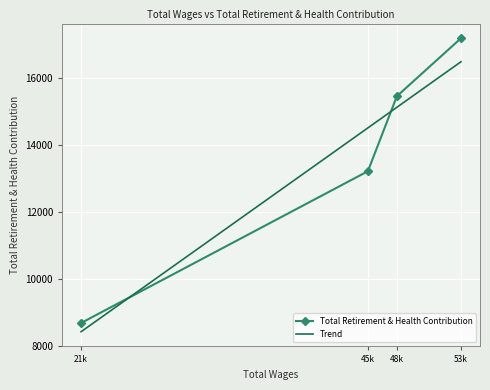

List the labels in order of value, smallest first.

21334.0, 45871.0, 48353.0, 53838.0